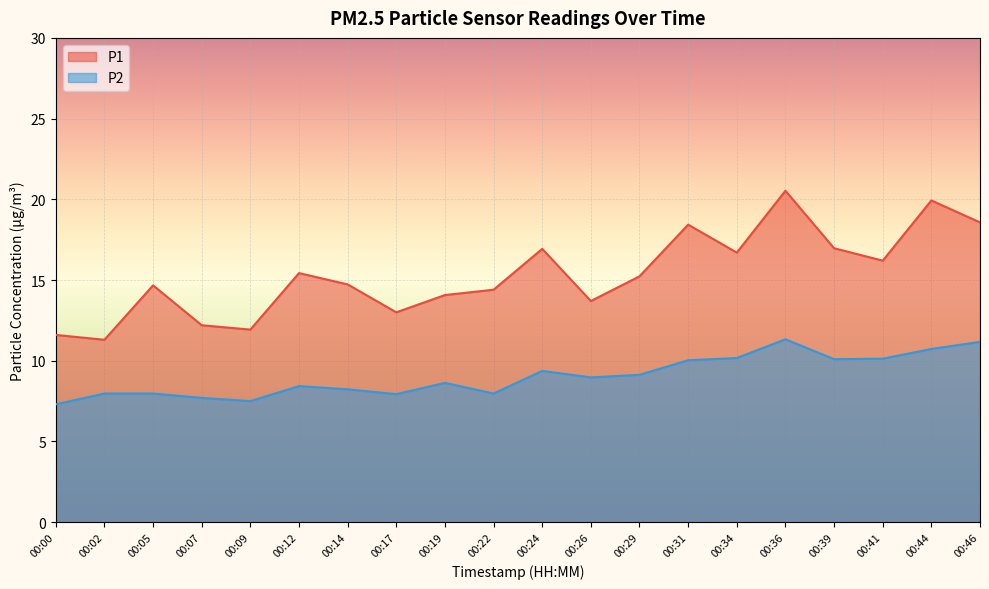

Between 00:34 and 00:46, which series saw the biggest shift?

P1